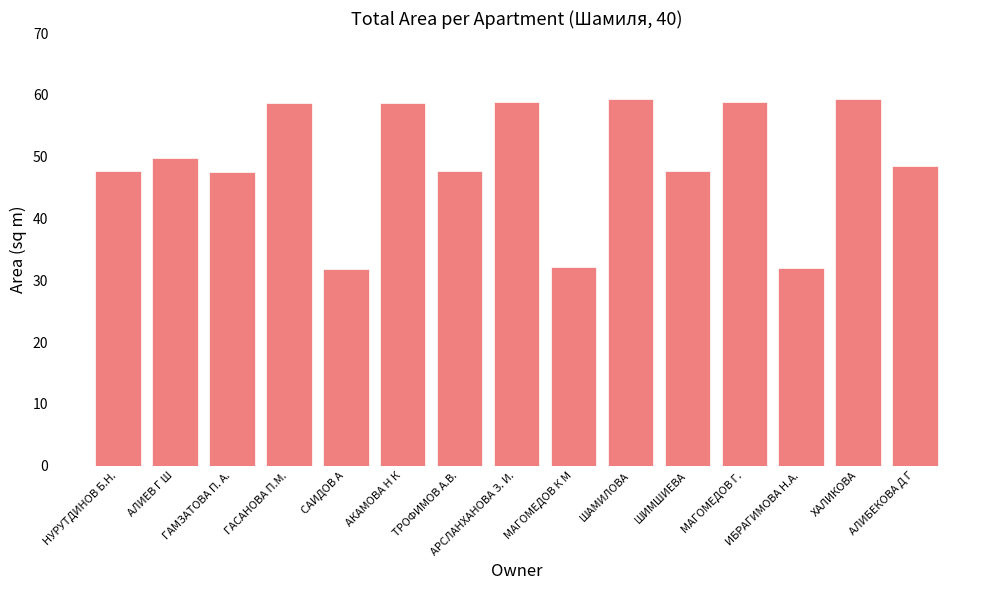

What is the approximate value at МАГОМЕДОВ Г.?

58.8